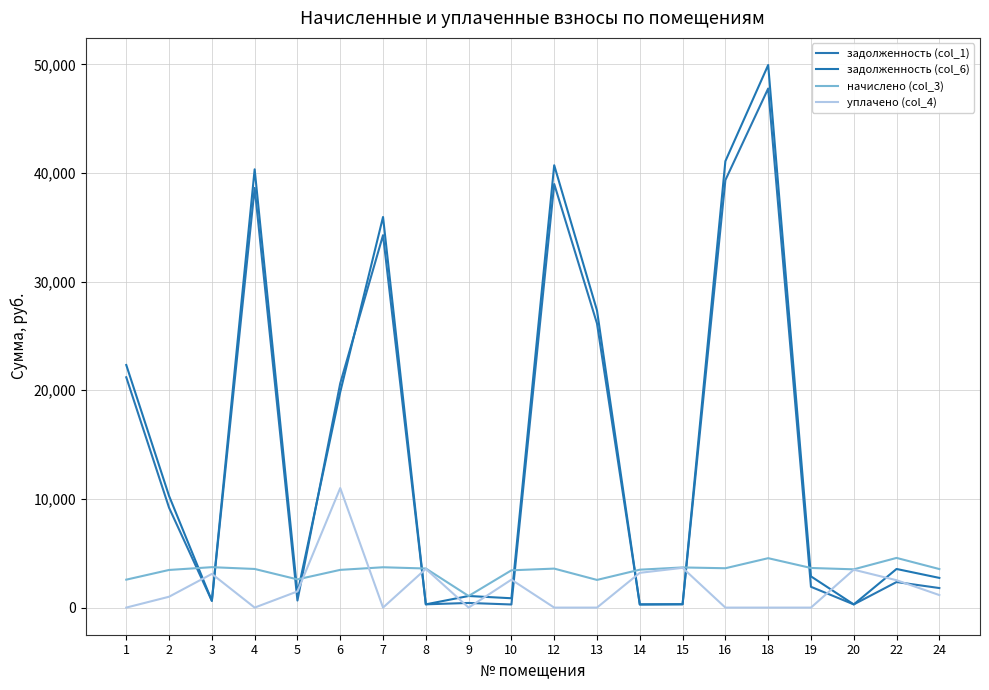

Rank the series by their maximum value, from lowest to highest.

начислено (col_3), уплачено (col_4), задолженность (col_1), задолженность (col_6)